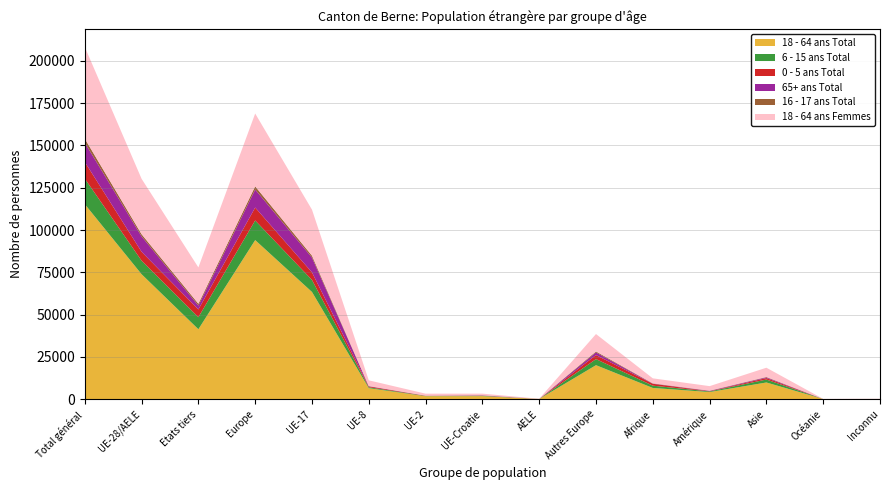

Reading right to left, extract all data points from this chart.

18 - 64 ans Total: Inconnu=145	Océanie=162	Asie=9938	Amérique=4275	Afrique=6711	Autres Europe=20160	AELE=184	UE-Croatie=1875	UE-2=1847	UE-8=6587	UE-17=63414	Europe=94067	Etats tiers=41391	UE-28/AELE=73907	Total général=115298
6 - 15 ans Total: Inconnu=47	Océanie=7	Asie=1746	Amérique=367	Afrique=1351	Autres Europe=3590	AELE=13	UE-Croatie=227	UE-2=147	UE-8=526	UE-17=7092	Europe=11595	Etats tiers=7108	UE-28/AELE=8005	Total général=15113
0 - 5 ans Total: Inconnu=29	Océanie=4	Asie=884	Amérique=166	Afrique=1119	Autres Europe=2391	AELE=10	UE-Croatie=106	UE-2=128	UE-8=505	UE-17=4498	Europe=7638	Etats tiers=4593	UE-28/AELE=5247	Total général=9840
65+ ans Total: Inconnu=4	Océanie=7	Asie=412	Amérique=208	Afrique=98	Autres Europe=1544	AELE=23	UE-Croatie=150	UE-2=28	UE-8=173	UE-17=8727	Europe=10645	Etats tiers=2273	UE-28/AELE=9101	Total général=11374
16 - 17 ans Total: Inconnu=6	Océanie=2	Asie=231	Amérique=109	Afrique=171	Autres Europe=583	AELE=3	UE-Croatie=46	UE-2=28	UE-8=66	UE-17=1144	Europe=1870	Etats tiers=1102	UE-28/AELE=1287	Total général=2389
18 - 64 ans Femmes: Inconnu=49	Océanie=61	Asie=5453	Amérique=2659	Afrique=2941	Autres Europe=10294	AELE=97	UE-Croatie=951	UE-2=1162	UE-8=3356	UE-17=27165	Europe=43025	Etats tiers=21457	UE-28/AELE=32731	Total général=54188